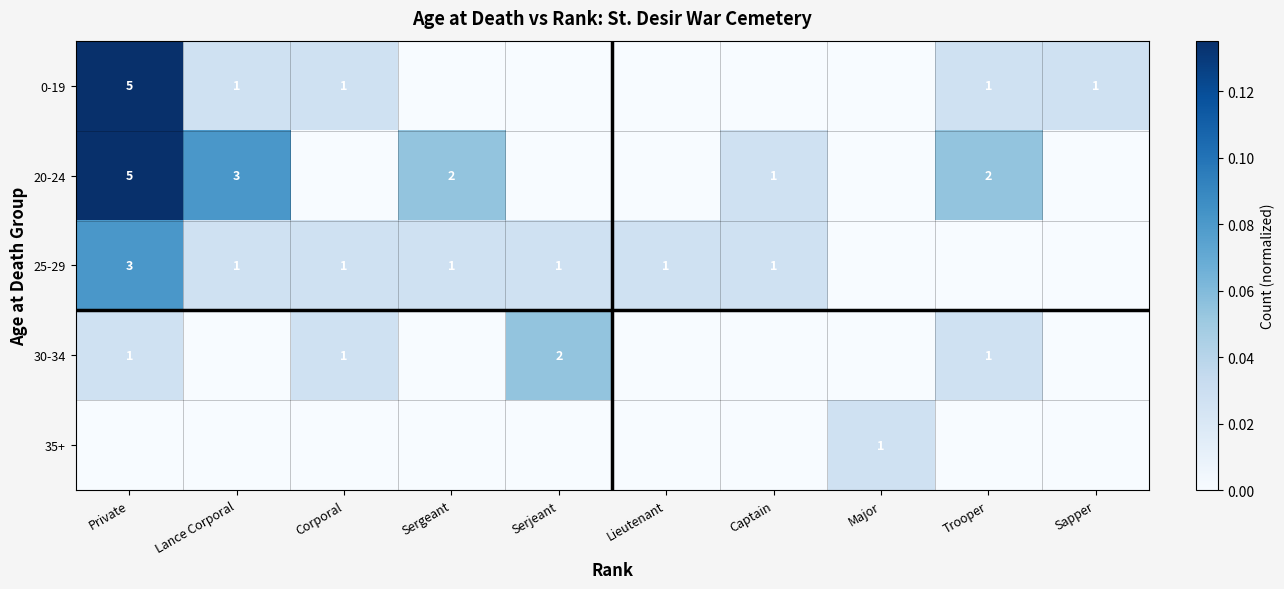

At how many categories does at least one series exceed 0?

10